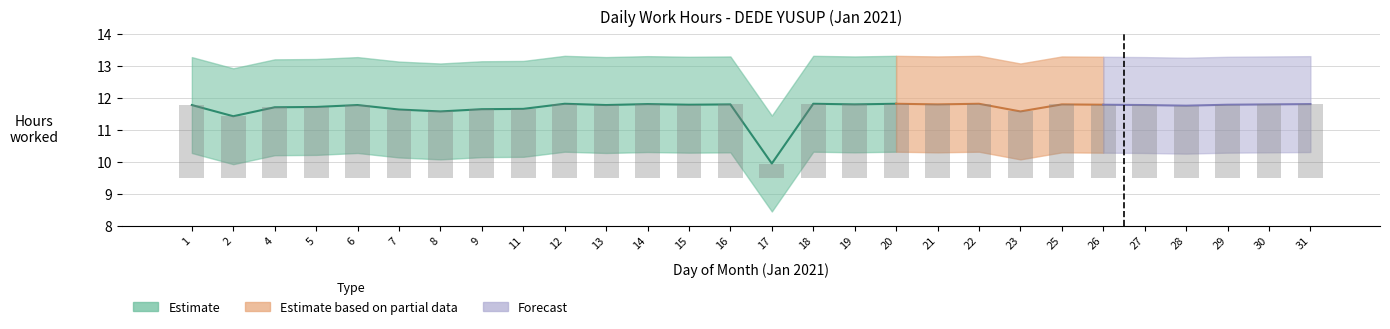

Where is the data nearest to the value 1?

17